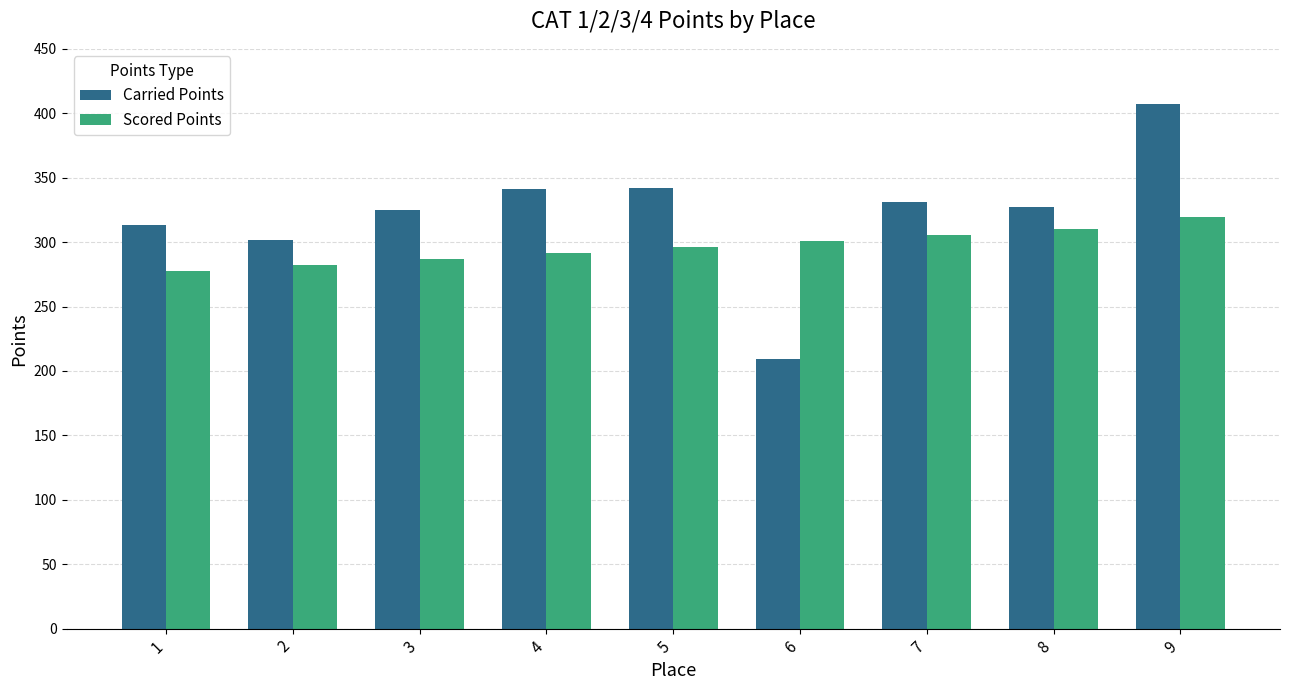

What is the value of the Carried Points bar at the 7th from the left?

331.3